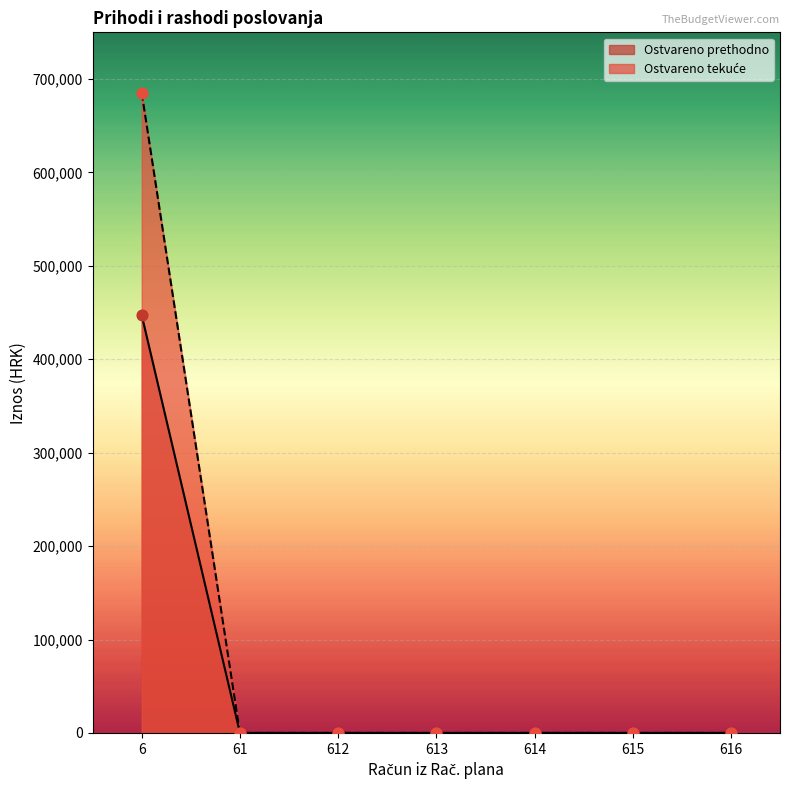

Is the value of Ostvareno prethodno at 616 greater than the value of Ostvareno tekuće at 6131?

No